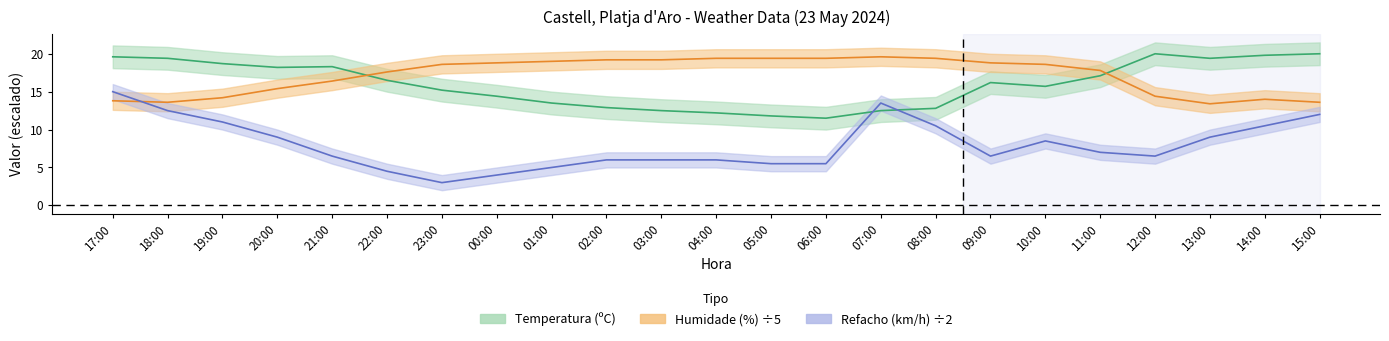

How many values in the Temperatura (ºC) series are below 16?

11